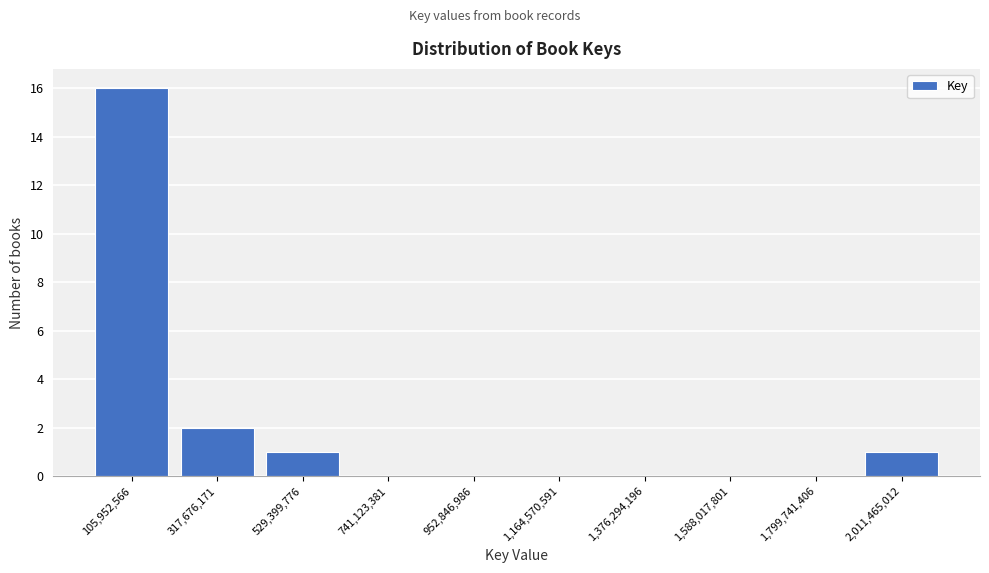

Reading right to left, what are all the values shown in this chart?

2,011,465,012=1	1,799,741,406=0	1,588,017,801=0	1,376,294,196=0	1,164,570,591=0	952,846,986=0	741,123,381=0	529,399,776=1	317,676,171=2	105,952,566=16